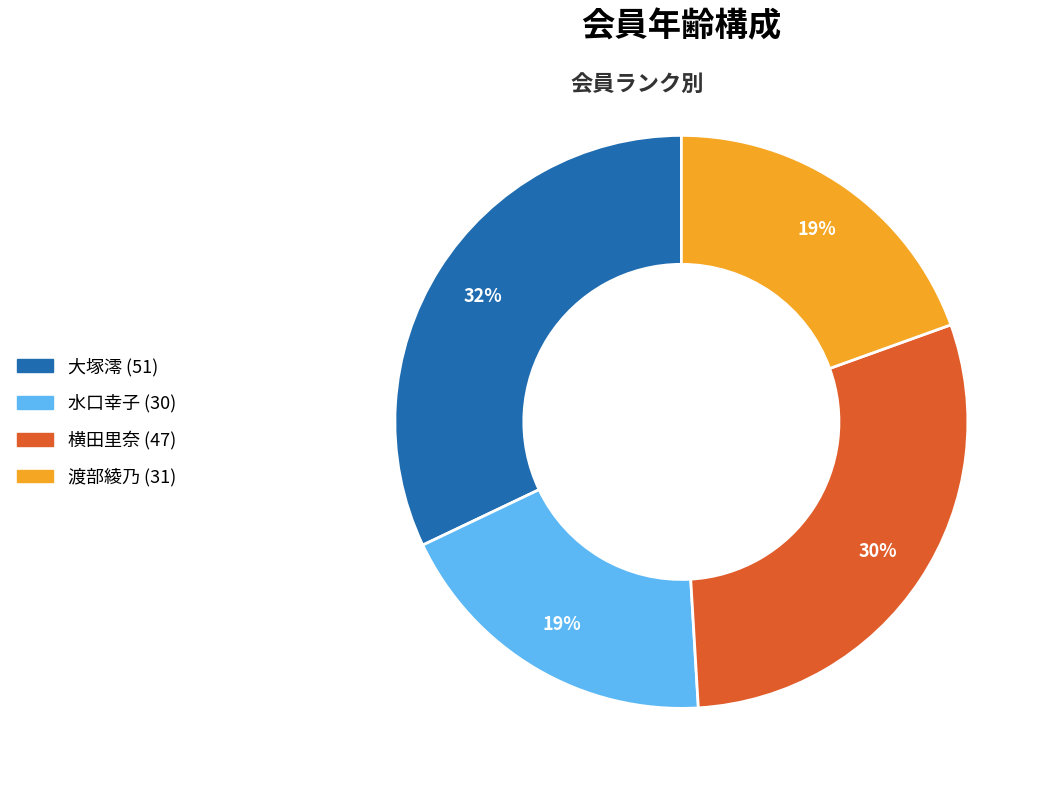

To the nearest percent, what is the average slice percentage?

25%